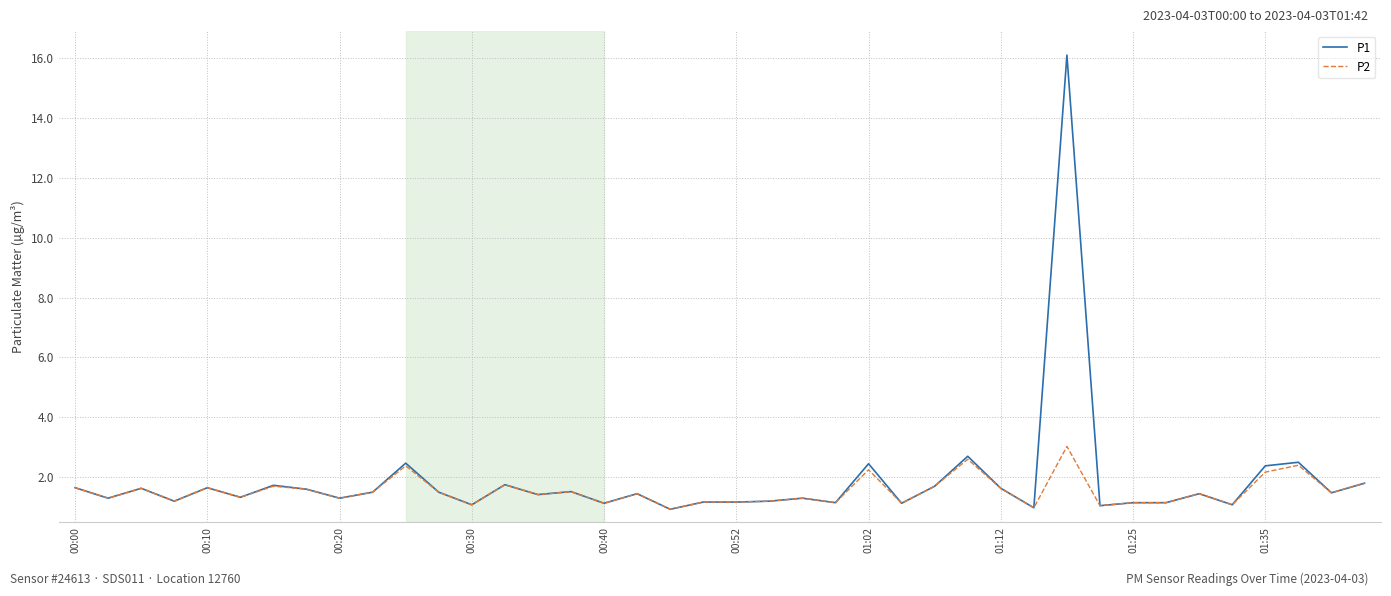

What is the minimum value shown in the chart?

0.9